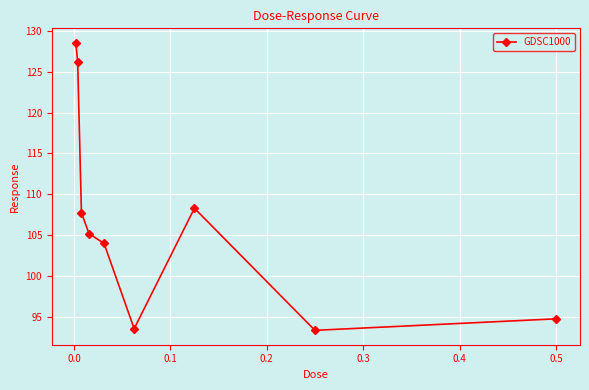

What is the smallest value displayed?

93.4